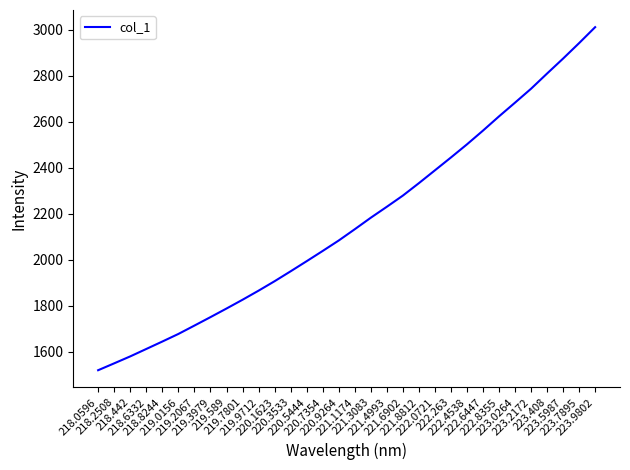

What is the change in value from 218.2508 to 219.3979?

+200.9